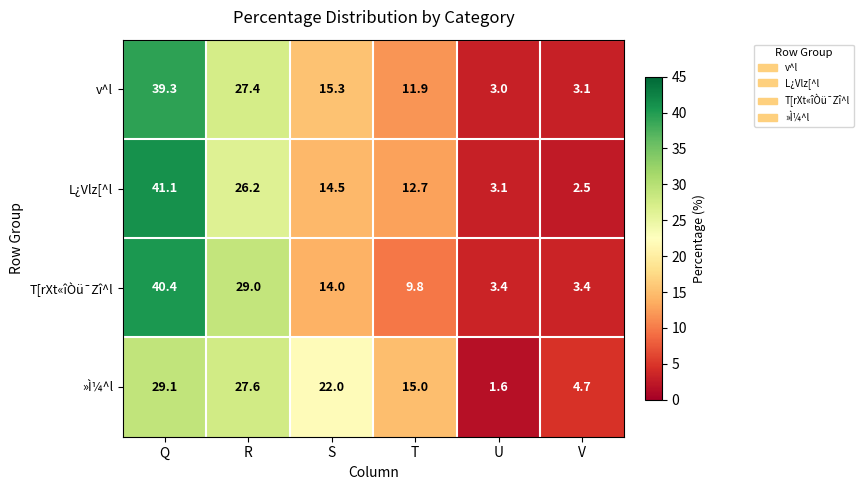

What is the greatest value displayed?

41.1